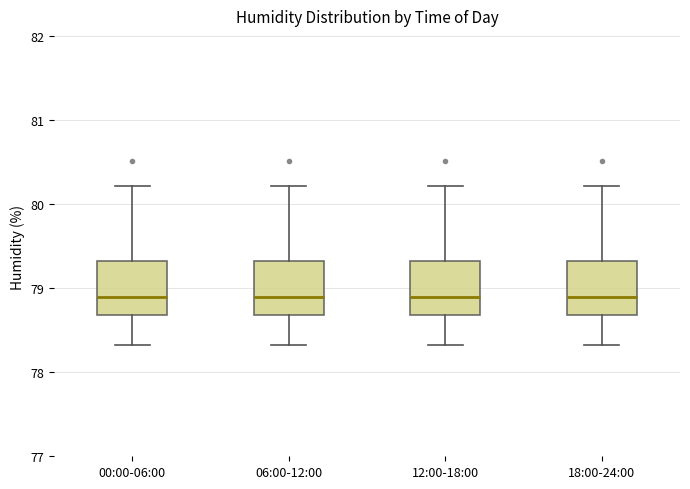

Reading left to right, transcribe this box plot: for each box, give where its median line is, the range the box spans, and where its two whiskers end, as read against the y-axis. The values are not printed on the chart, so give them approximately, as read against the axis.

00:00-06:00: median 78.9, box 78.7 to 79.3, whiskers 78.3 to 80.2
06:00-12:00: median 78.9, box 78.7 to 79.3, whiskers 78.3 to 80.2
12:00-18:00: median 78.9, box 78.7 to 79.3, whiskers 78.3 to 80.2
18:00-24:00: median 78.9, box 78.7 to 79.3, whiskers 78.3 to 80.2